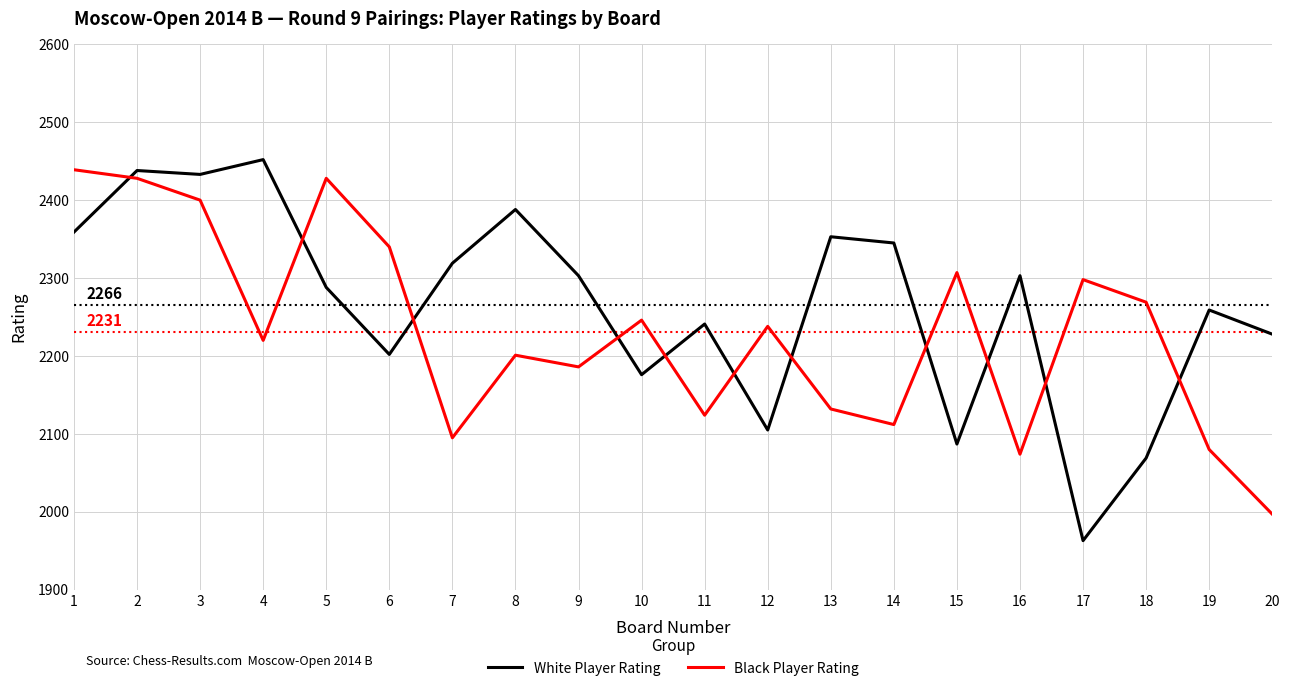

Rank the series by their maximum value, from lowest to highest.

Black Player Rating, White Player Rating